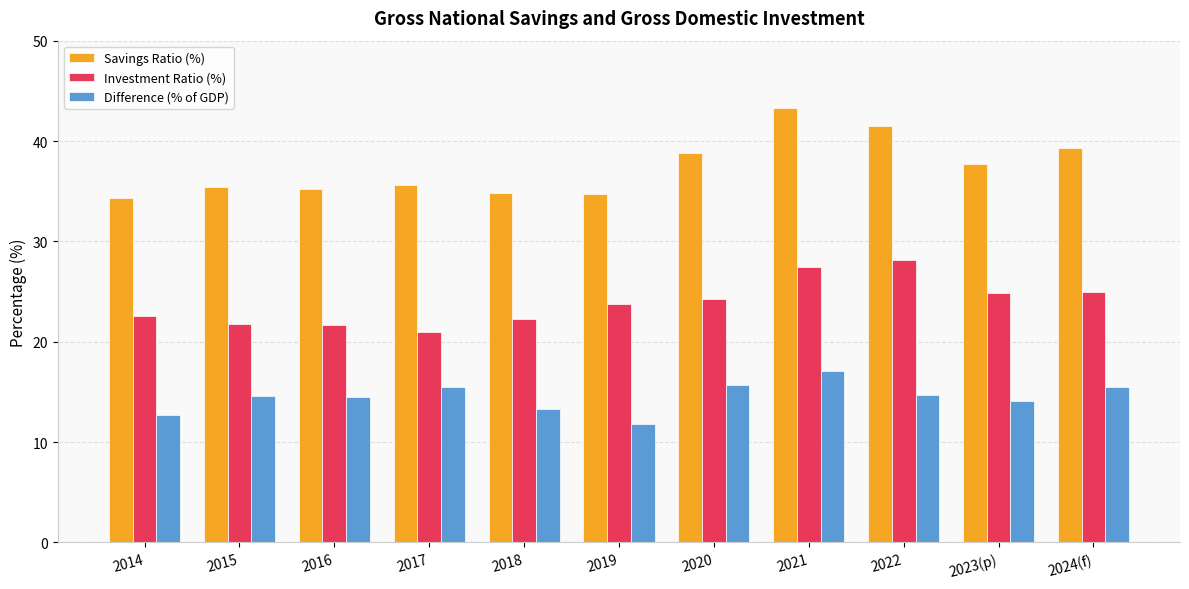

Which series has the widest spread of values?

Savings Ratio (%)